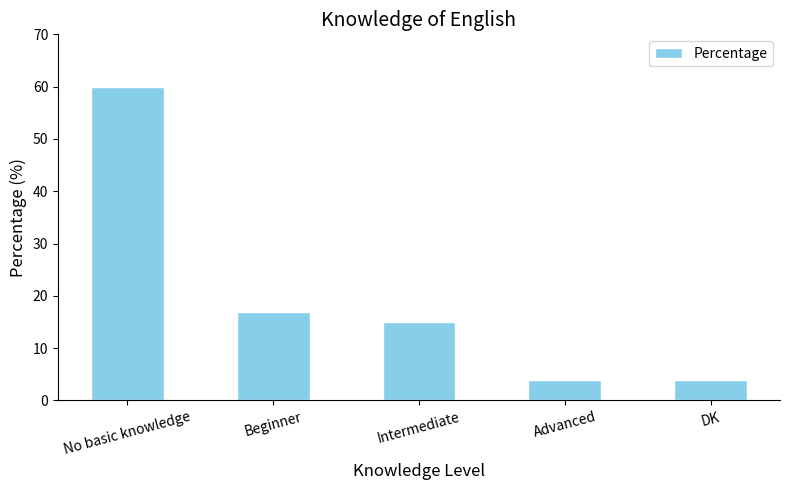

Which label corresponds to the largest value in the chart?

No basic knowledge